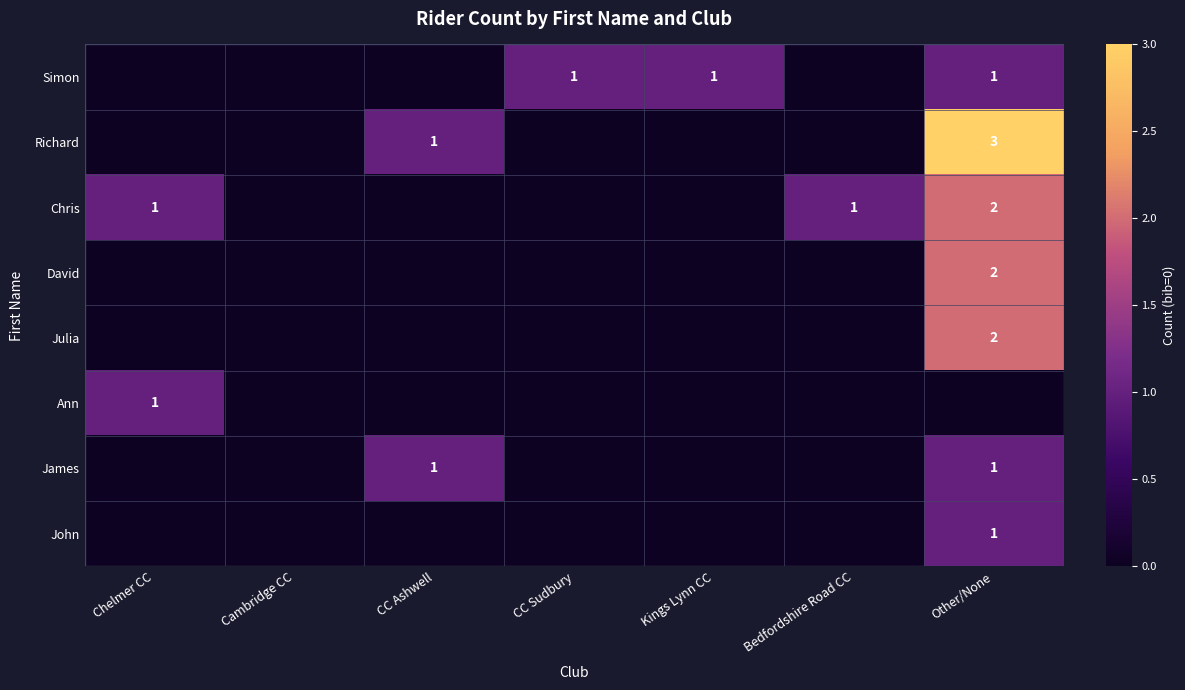

Is the value of James at Other/None greater than the value of Chris at Other/None?

No